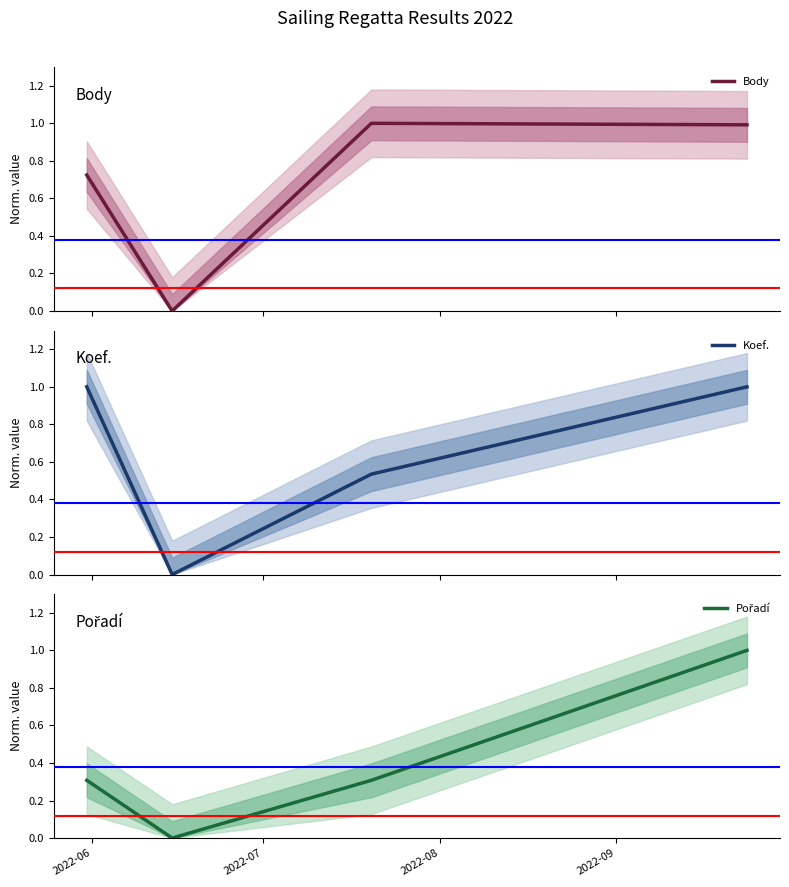

Reading left to right, what are all the values shown in this chart?

Body: 0.7	0.0	1.0	1.0
Koef.: 1.0	0.0	0.5	1.0
Pořadí: 0.3	0.0	0.3	1.0